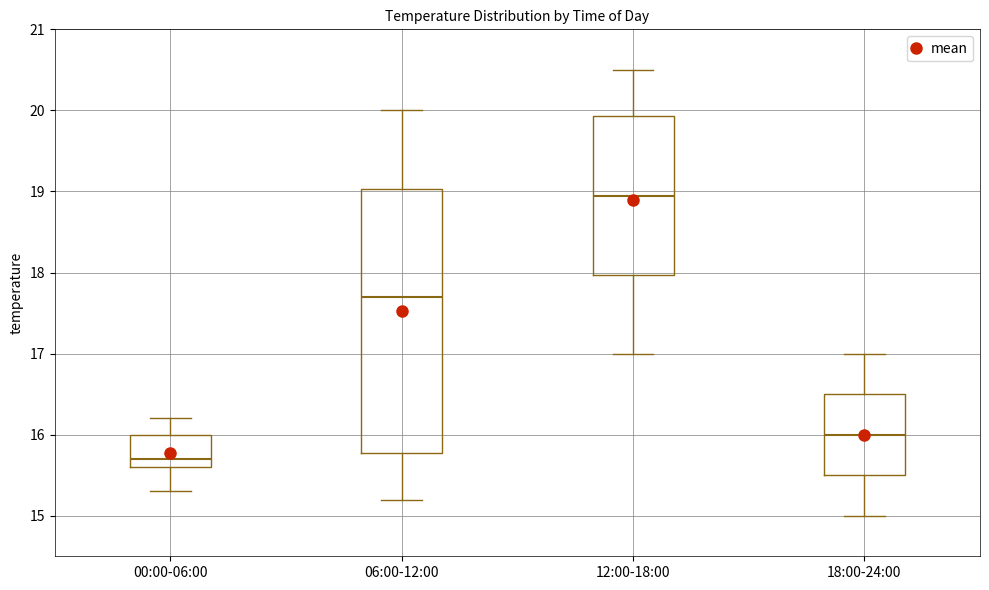

Which box has the lowest median line?

00:00-06:00